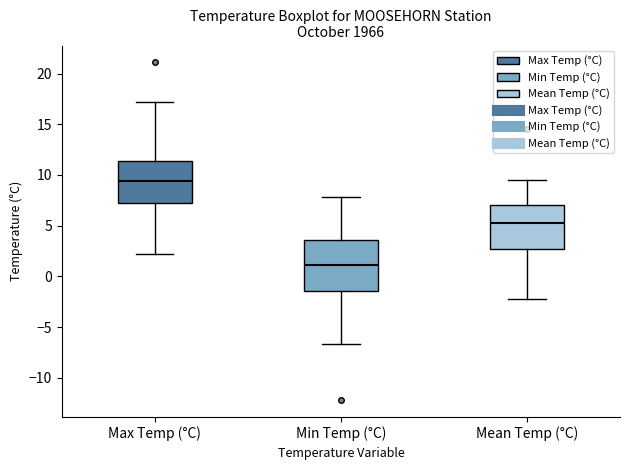

Reading left to right, transcribe this box plot: for each box, give where its median line is, the range the box spans, and where its two whiskers end, as read against the y-axis. The values are not printed on the chart, so give them approximately, as read against the axis.

Max Temp (°C): median 9.5, box 7.0 to 11.5, whiskers 2.0 to 17.0
Min Temp (°C): median 1.0, box -1.5 to 3.5, whiskers -6.5 to 8.0
Mean Temp (°C): median 5.5, box 2.5 to 7.0, whiskers -2.0 to 9.5